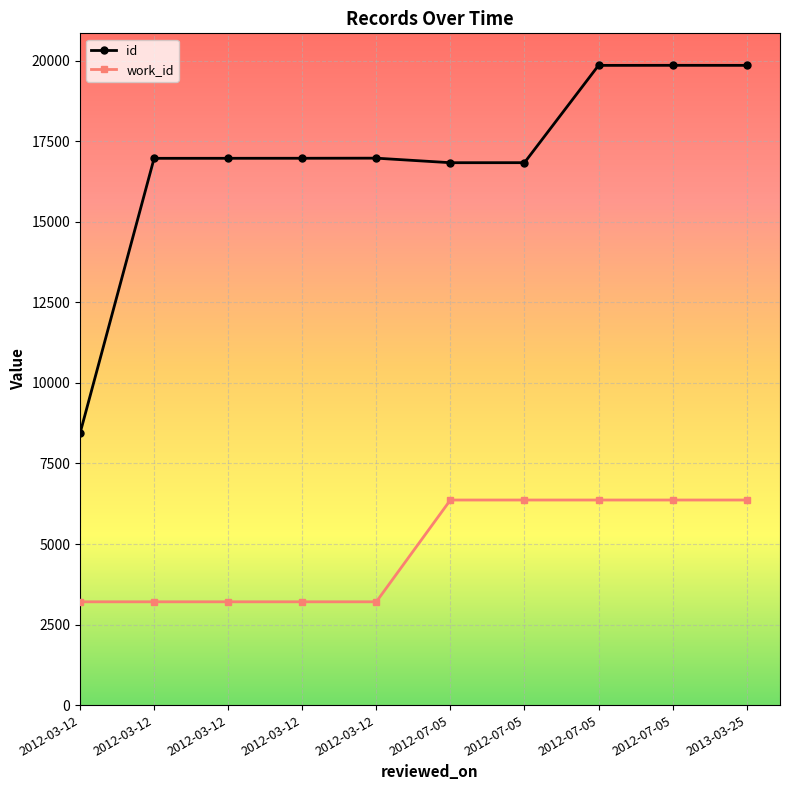

In id, how many points are higher than both neighbors (excluding endpoints)?

2